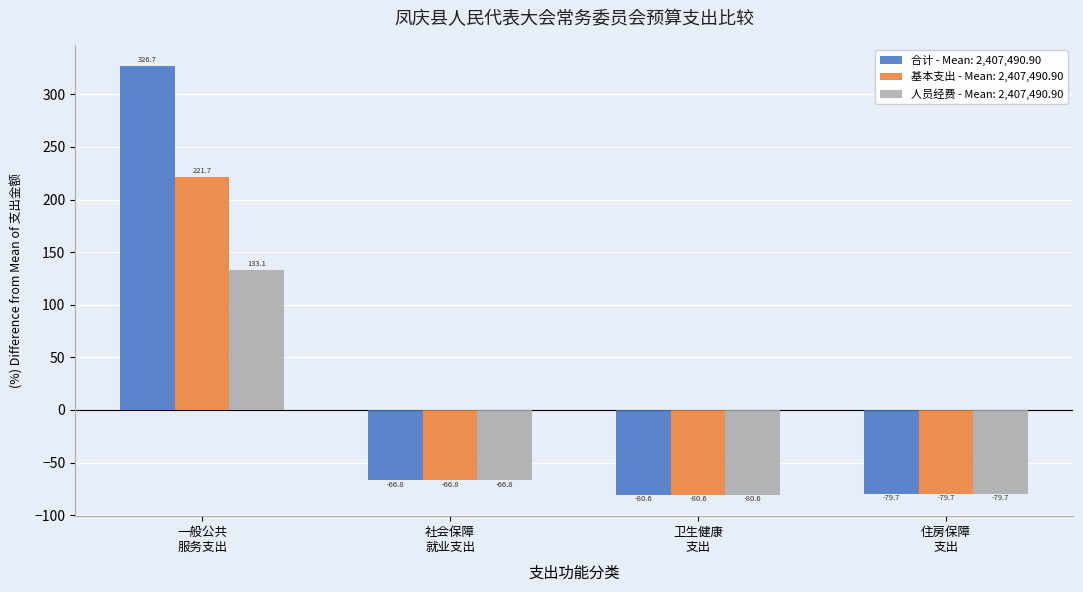

What is the smallest value displayed?

-80.6